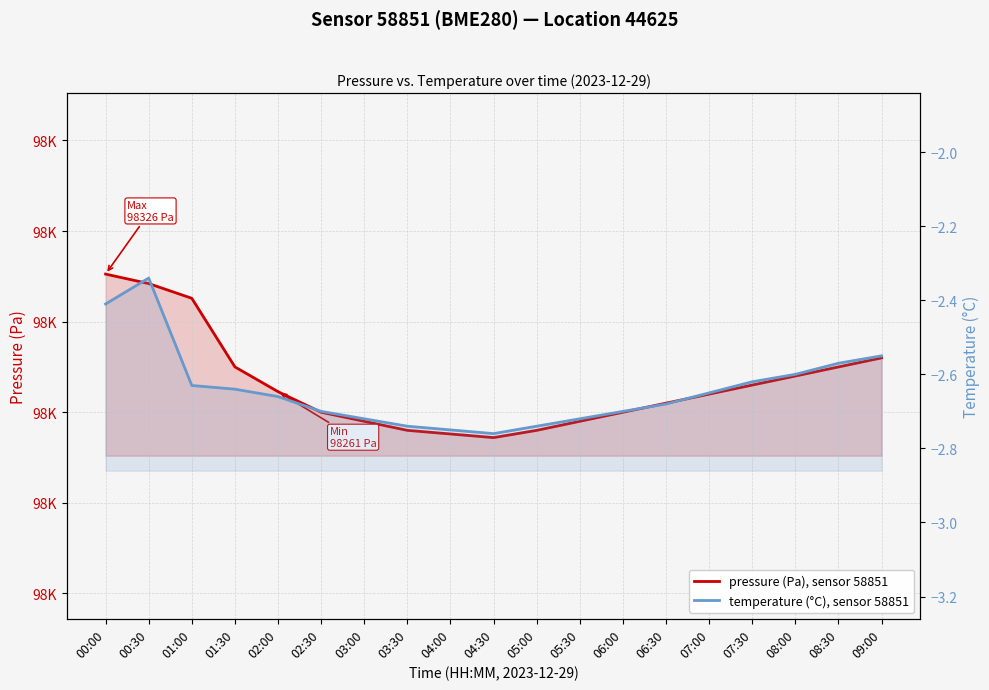

What position from the right is 03:30?

12